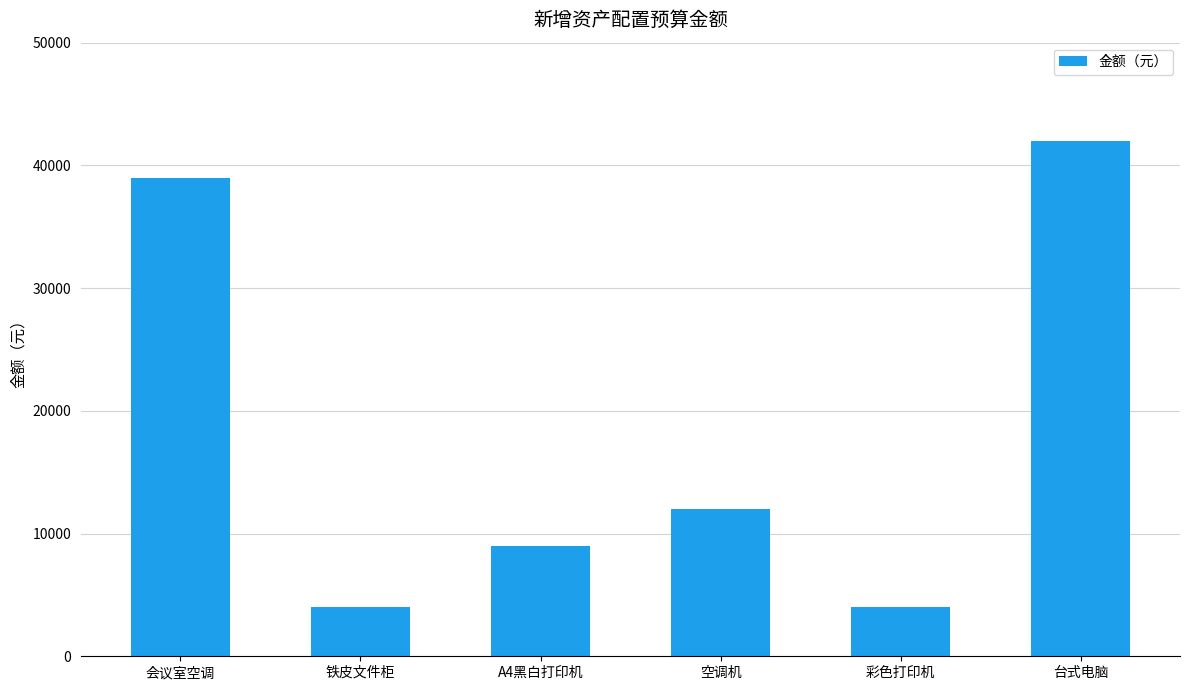

What is the smallest value displayed?

4000